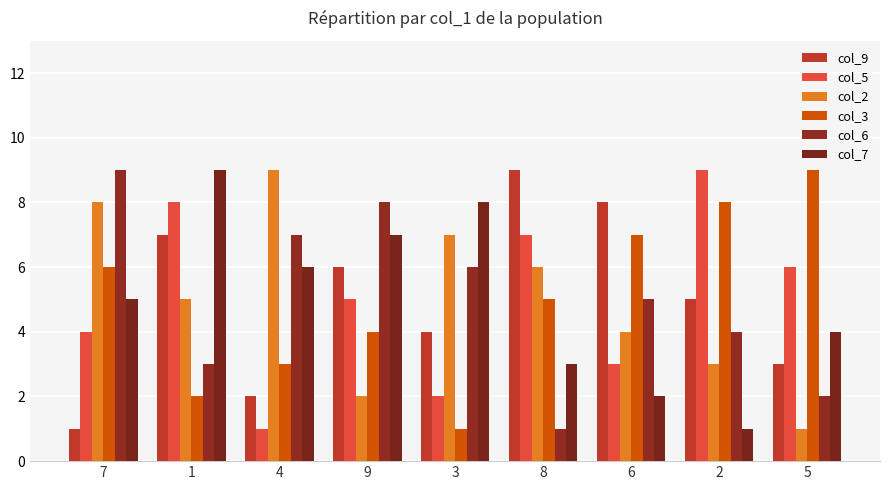

What are all the series names shown in the legend?

col_9, col_5, col_2, col_3, col_6, col_7